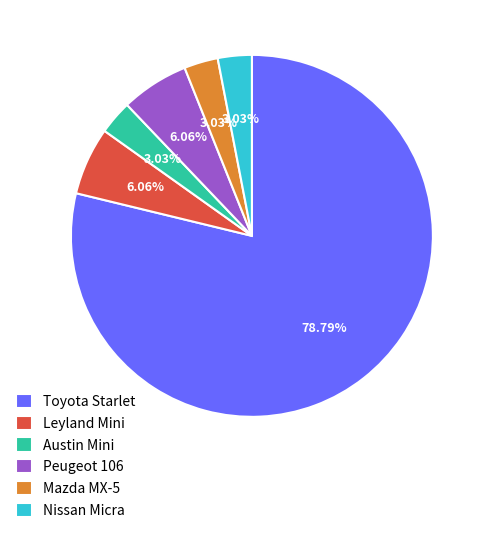

Is it true that Peugeot 106 is 6% of the pie?

True